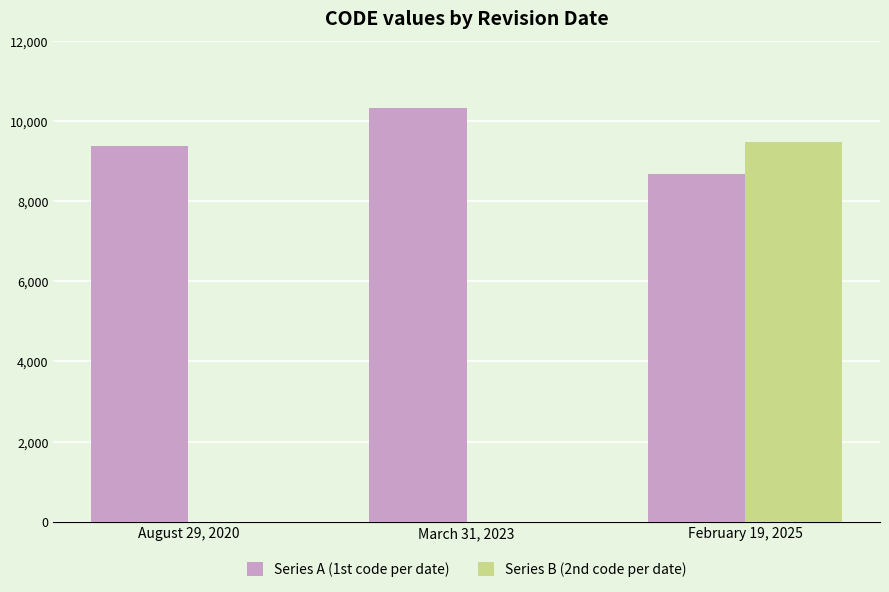

The value of Series B (2nd code per date) at March 31, 2023 is 0. True or false?

True